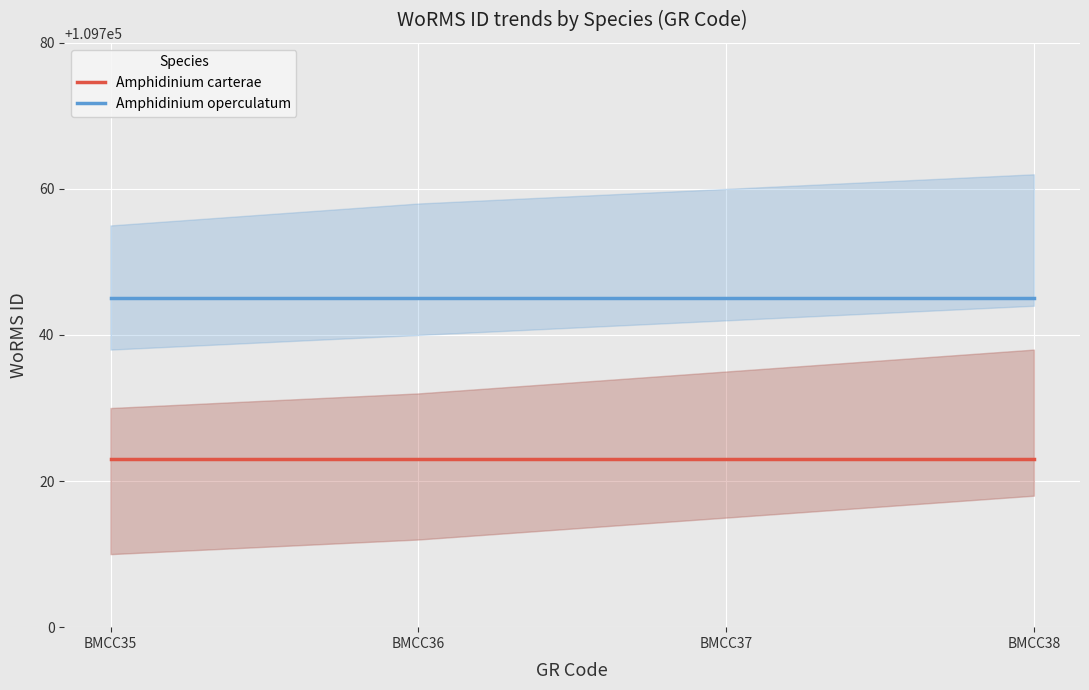

True or false: Amphidinium carterae and Amphidinium operculatum intersect in this chart.

False